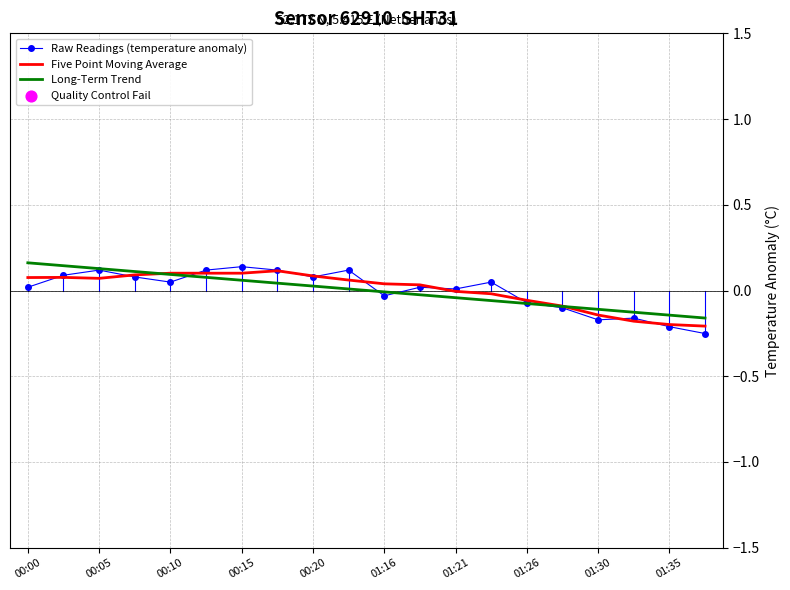

Which series has the largest total across all categories?

Five Point Moving Average